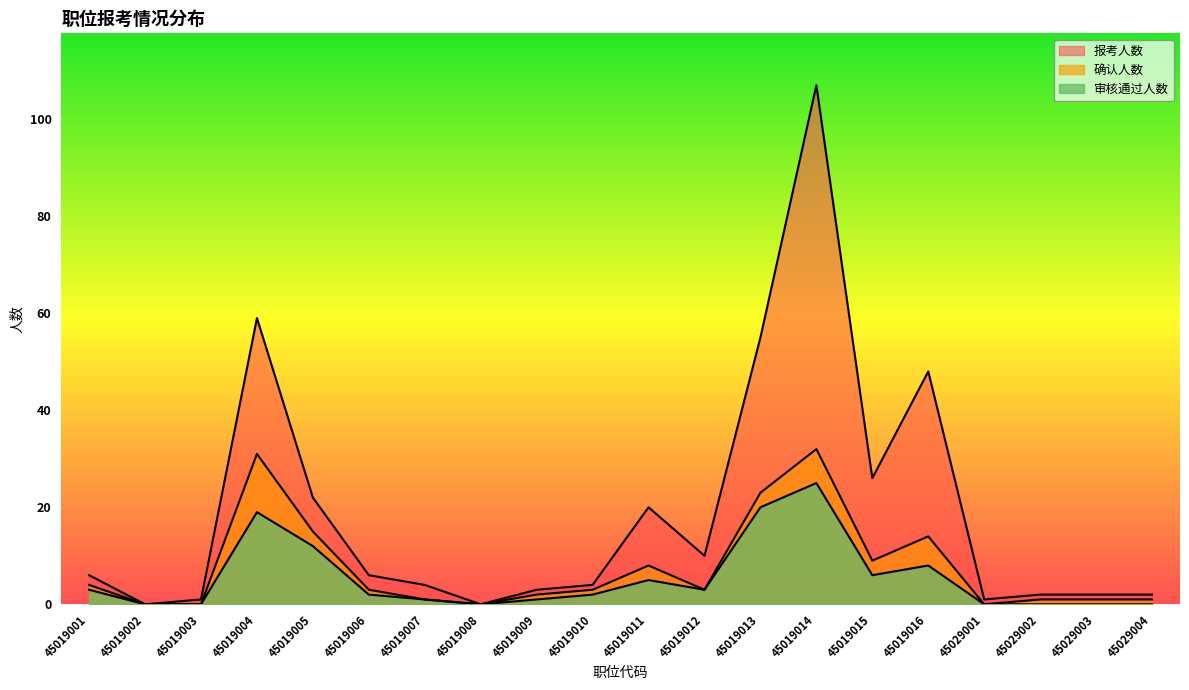

True or false: 确认人数 and 审核通过人数 cross at least once.

False